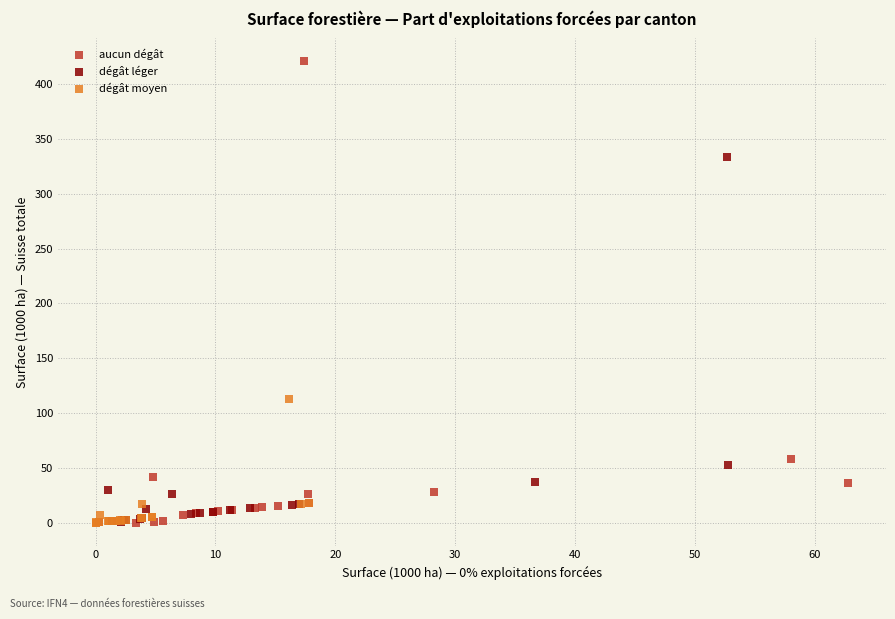

Which series has the largest Y range (max minus min)?

aucun dégât